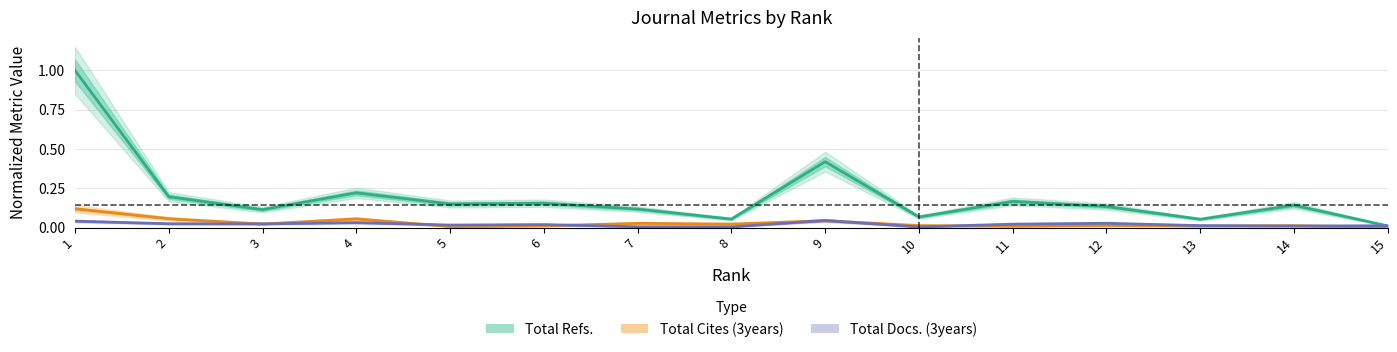

Does the chart display data point markers on the line(s)?

No